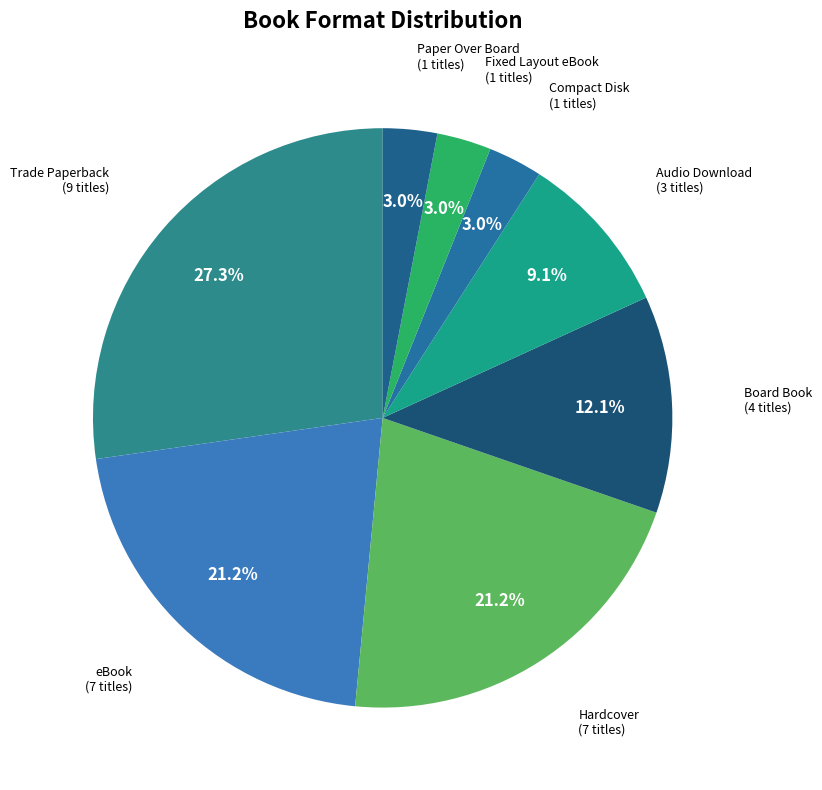

Count the number of slices in the pie.

8